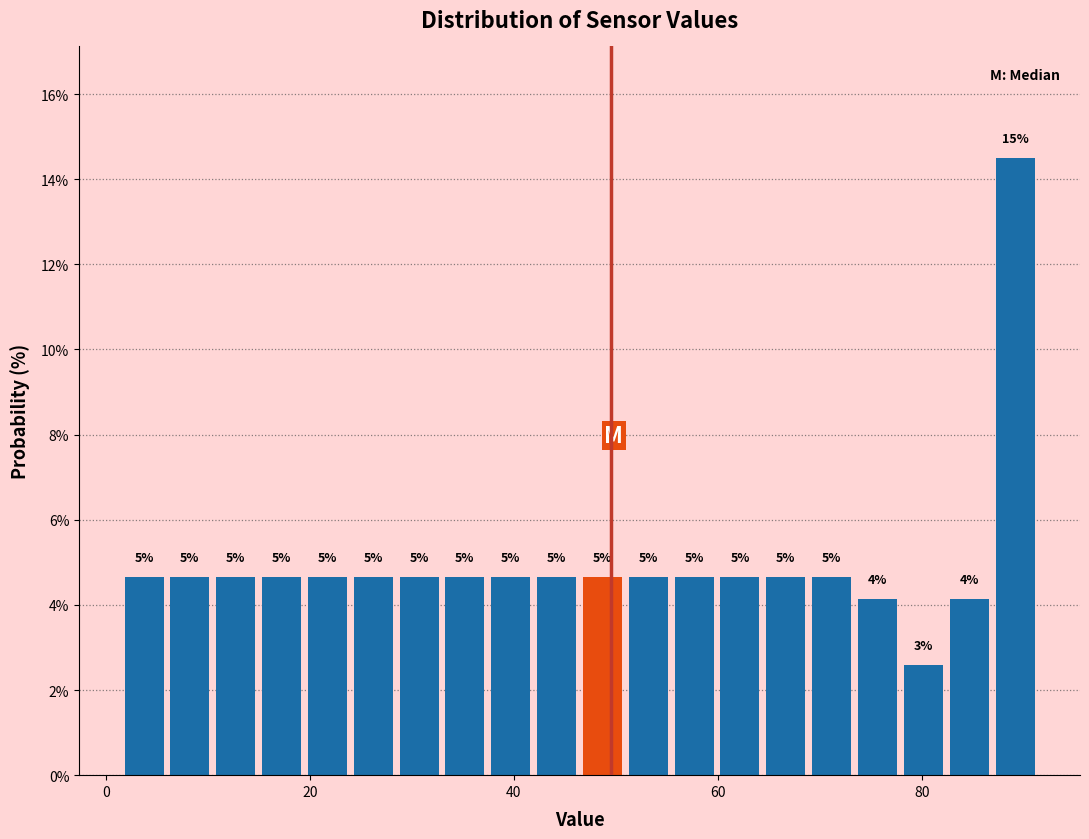

Around what value on the x-axis is the tallest bar? Give the approximate position of its centre, as read against the axis.

90